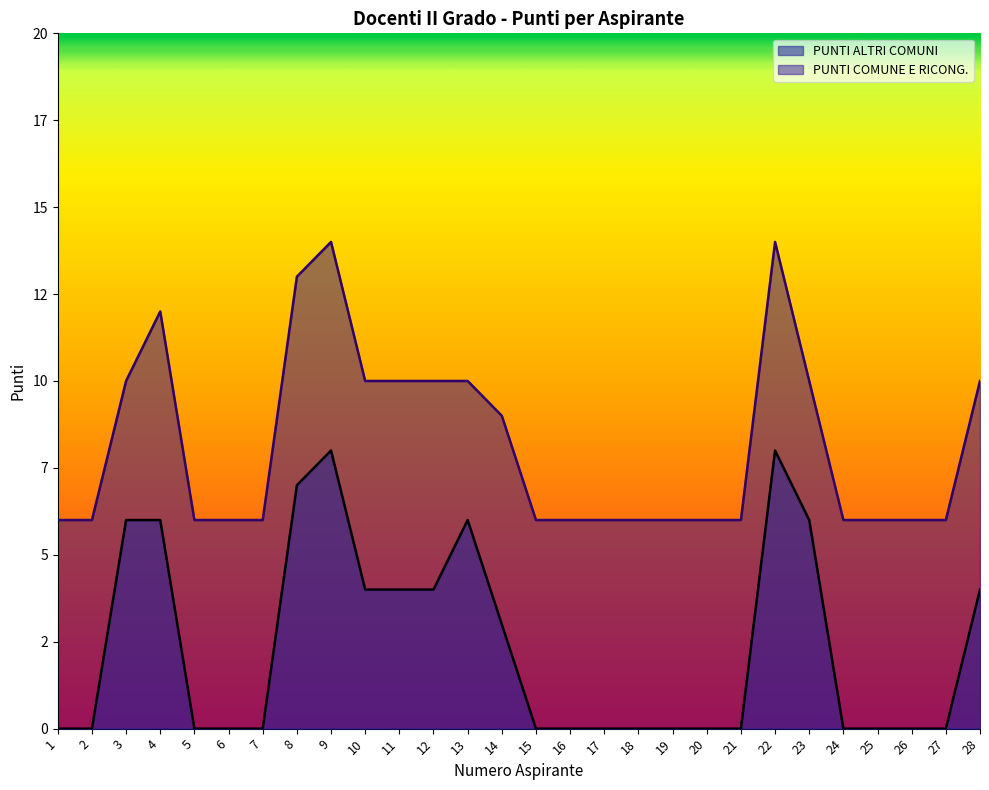

What is the difference between the second highest and minimum values in the PUNTI COMUNE E RICONG. series?

8